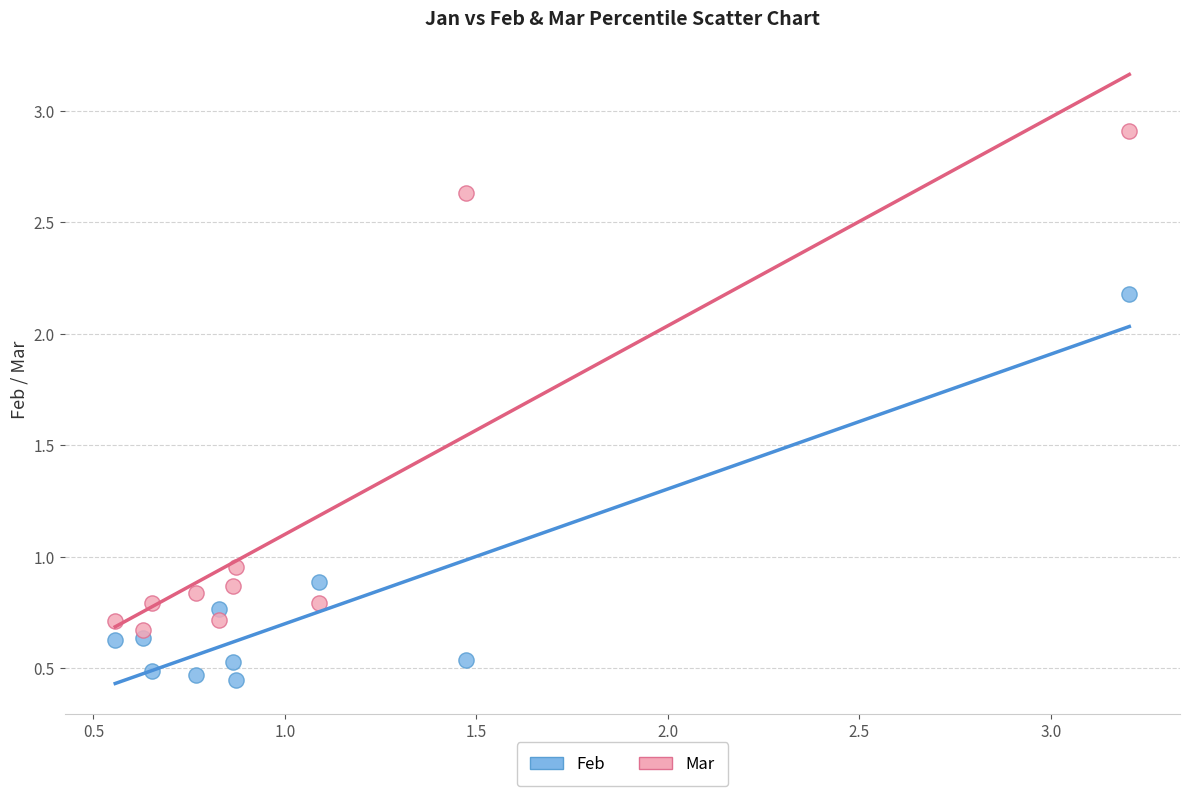

Across all data points, what is the range of Y values (max minus min)?

2.5